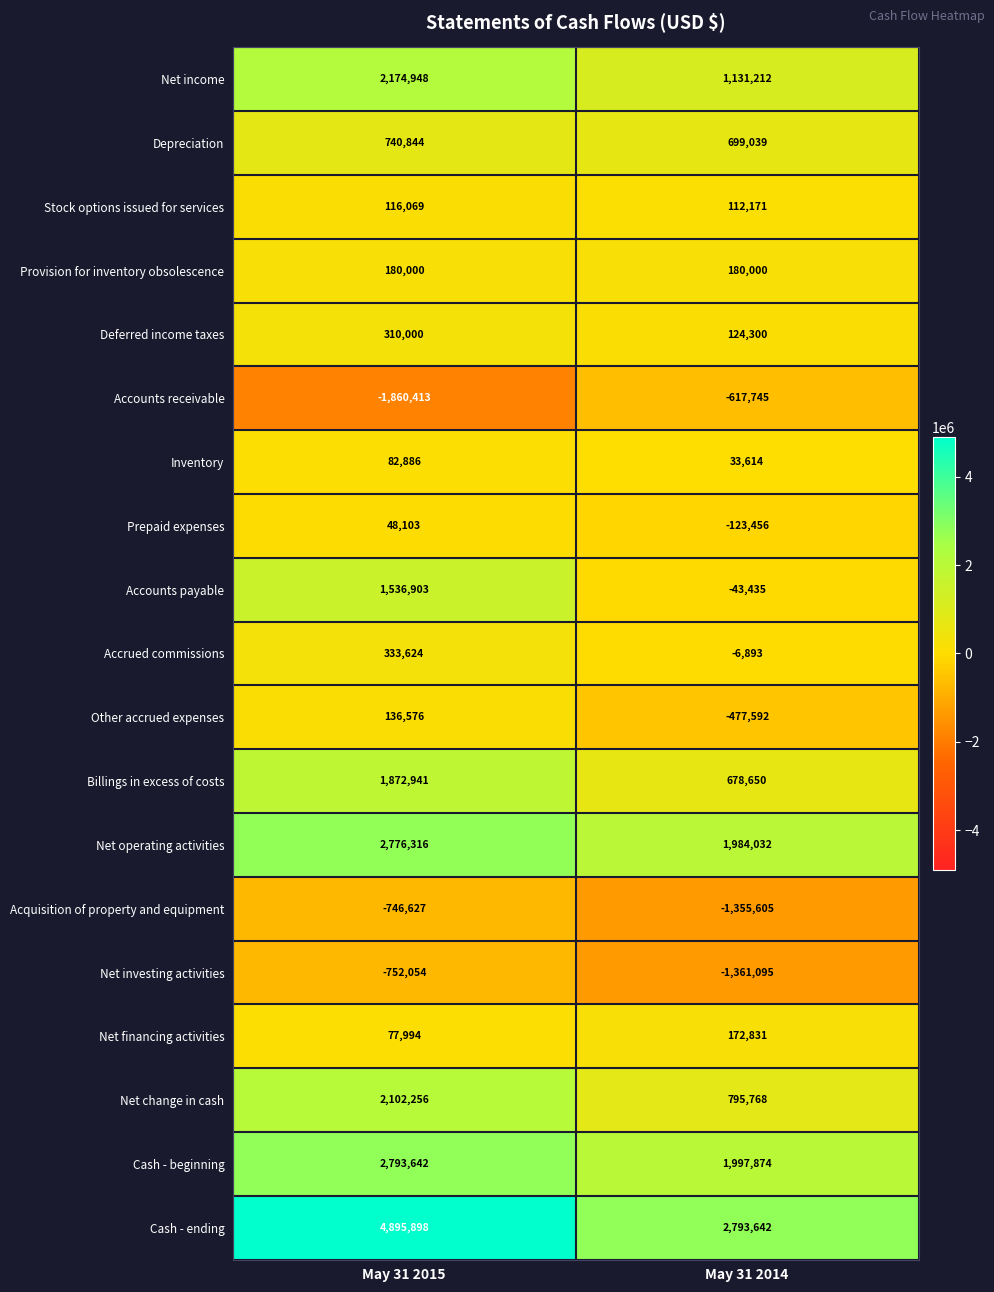

At which category is the sum across all series the highest?

May 31 2015